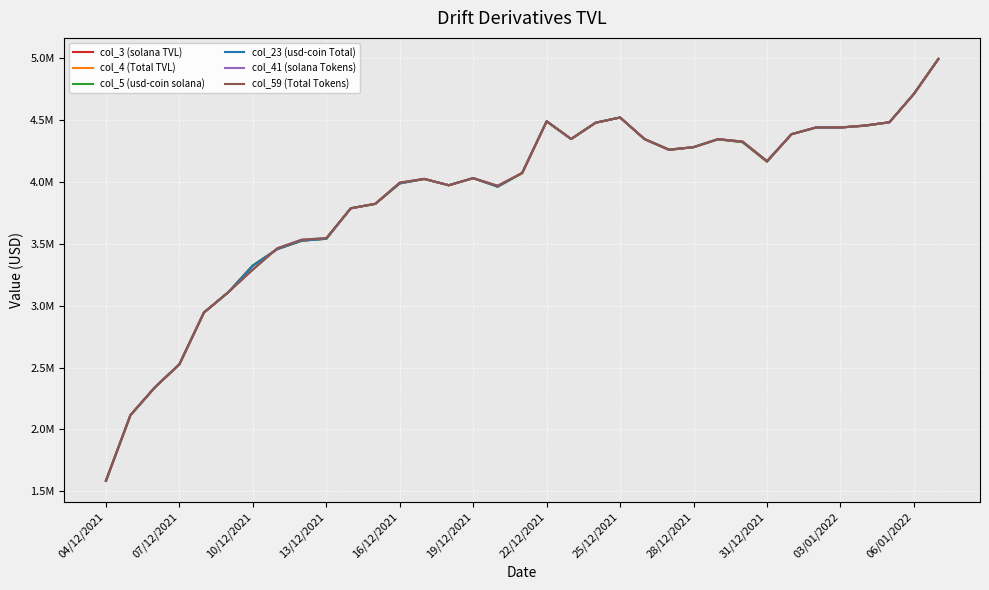

Does the chart have visible grid lines?

Yes